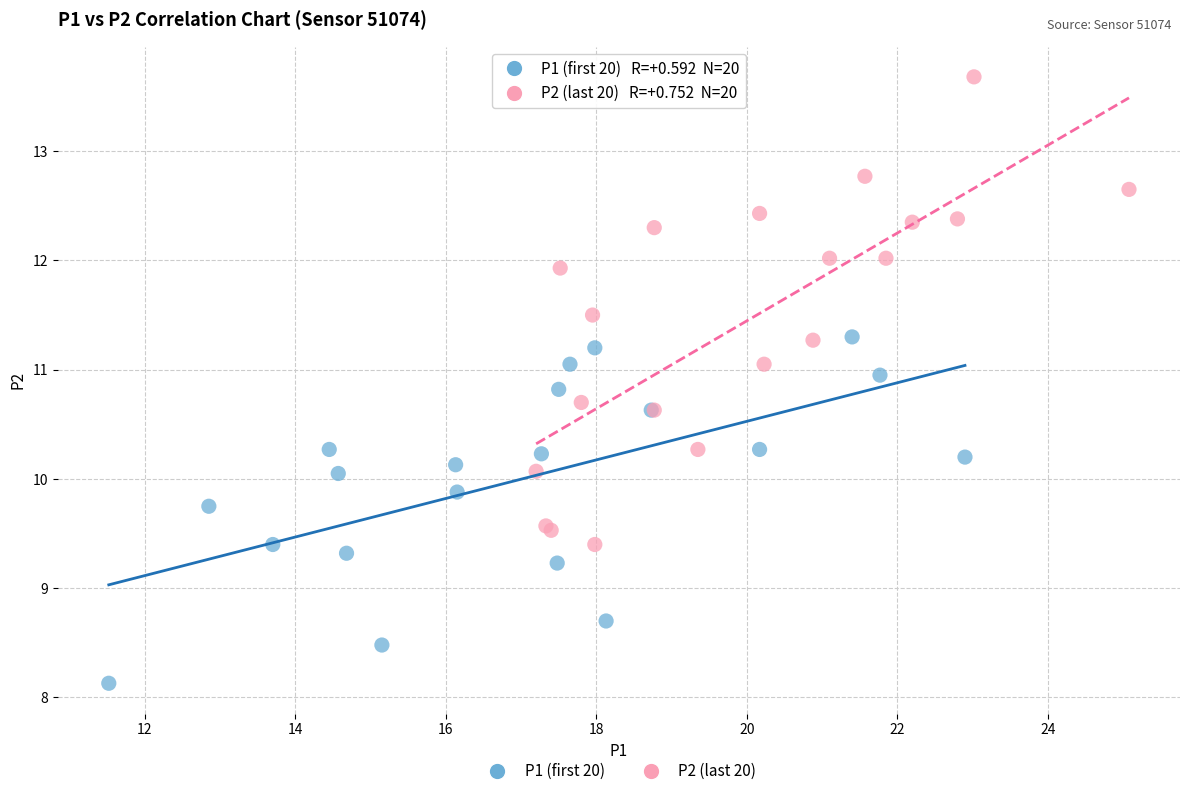

Which series has the widest spread of Y values?

P2 (last 20)